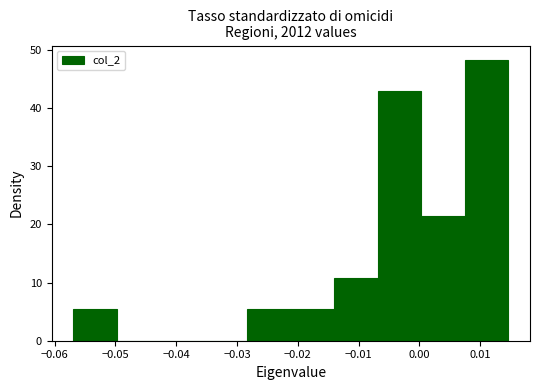

Reading left to right, list every bar in this chart as the range it spans on the x-axis followed by its height. Neither the bar edges nor the heights are printed on the chart, so give them approximately, as read against the axes.

-0.057 to -0.050: 5
-0.050 to -0.043: 0
-0.043 to -0.035: 0
-0.035 to -0.028: 0
-0.028 to -0.021: 5
-0.021 to -0.014: 5
-0.014 to -0.007: 11
-0.007 to 0.000: 43
0.000 to 0.007: 21
0.007 to 0.015: 48